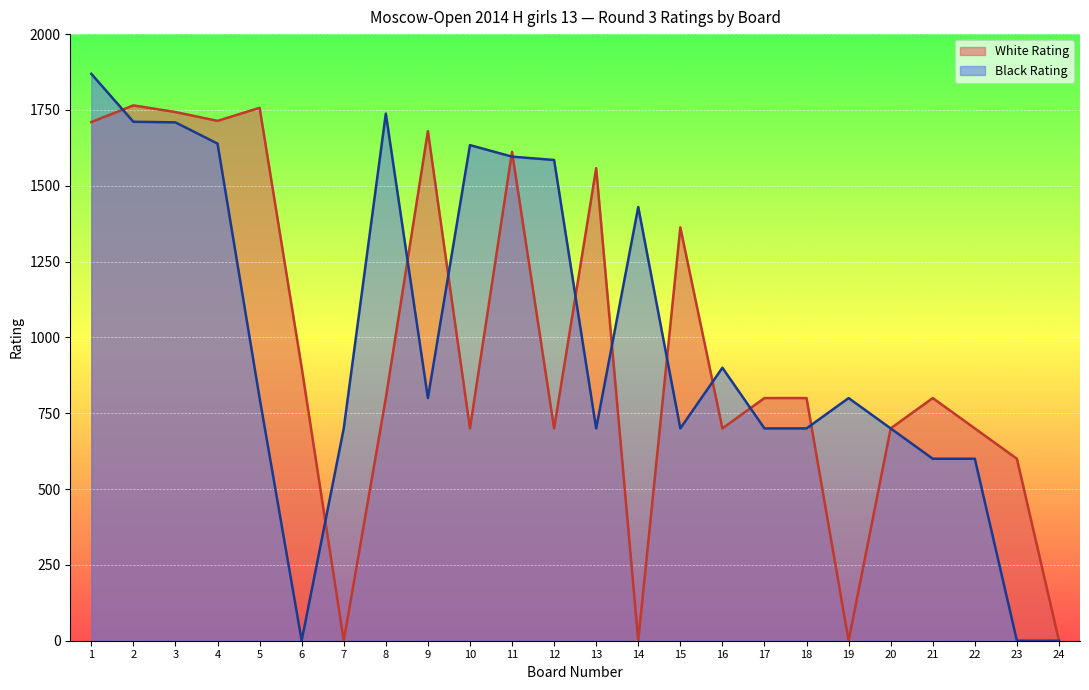

How many times do Black Rating and White Rating cross each other?

12